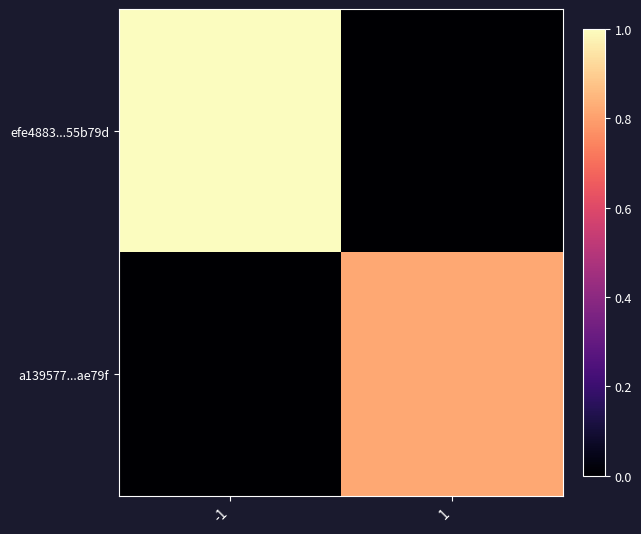

Which series has the largest total across all categories?

efe4883...55b79d